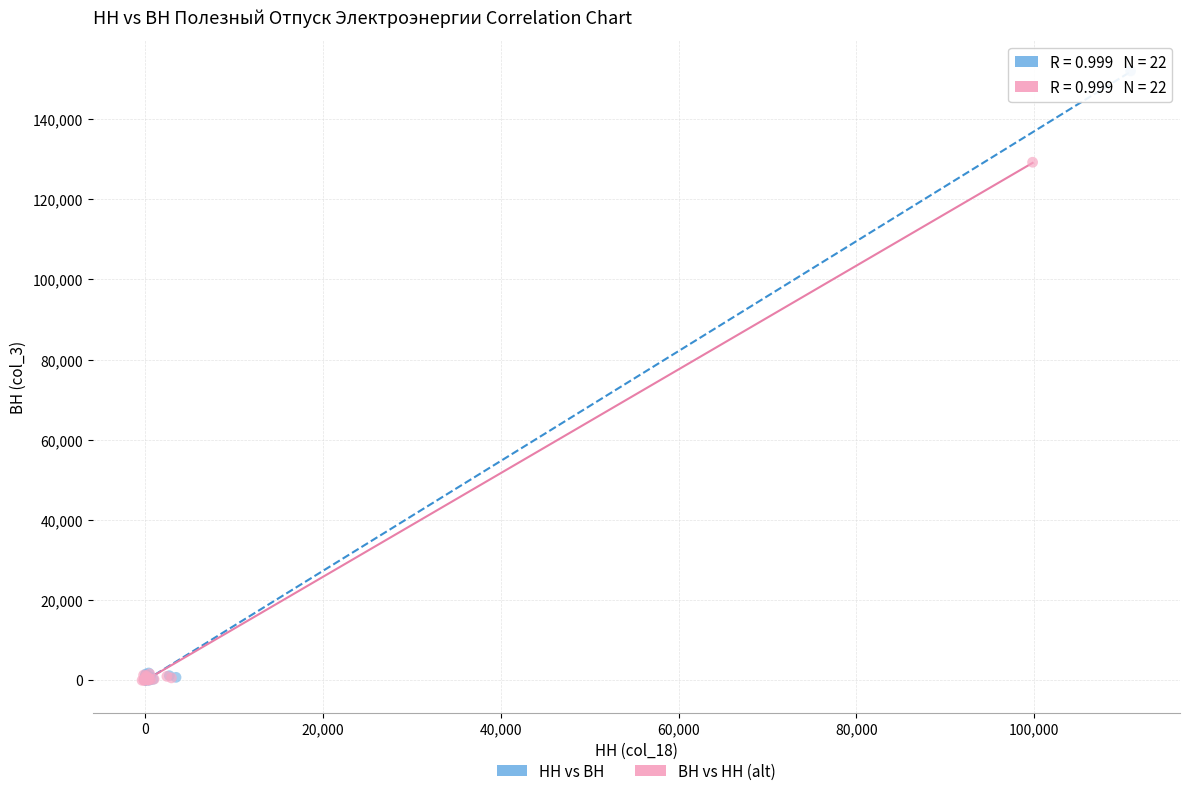

Which series reaches the maximum Y coordinate?

НН vs ВН